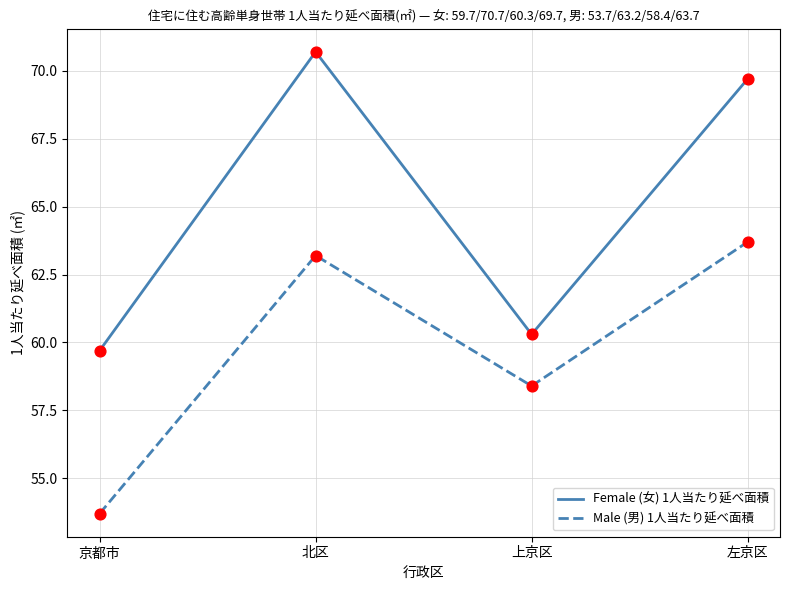

What is the spread (max minus min) of values at 左京区?

6.0